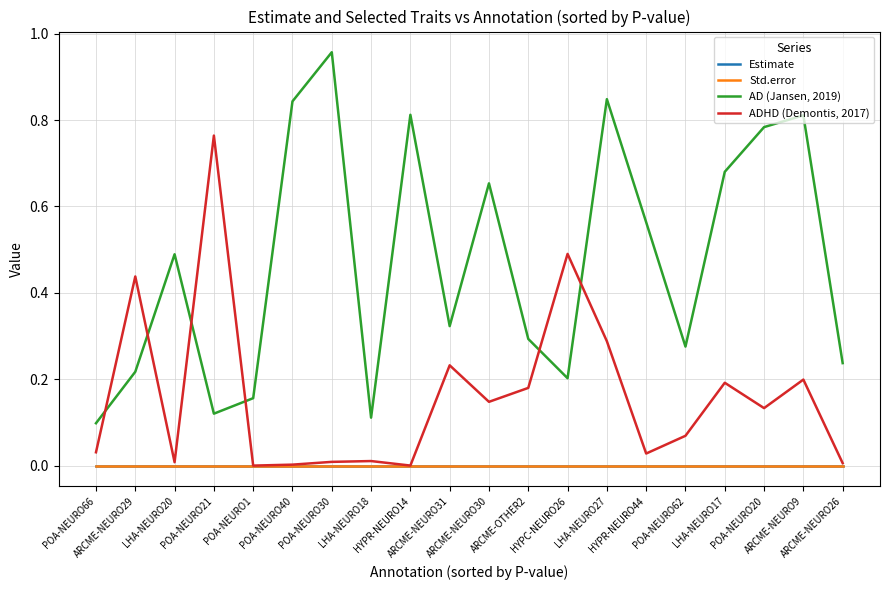

Which series has the largest range (max minus min)?

AD (Jansen, 2019)